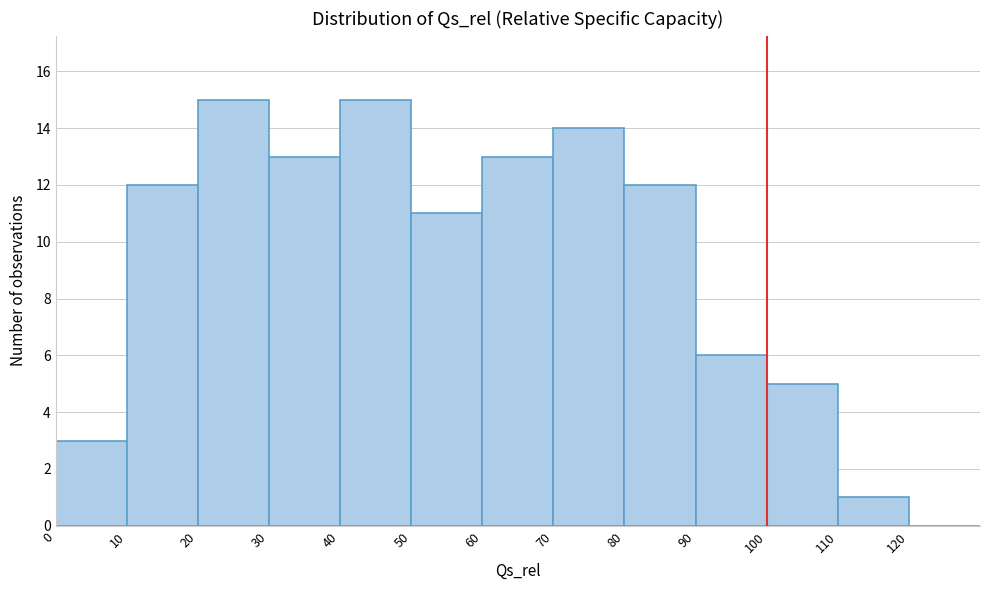

What is the height of the bar covering 80 to 90 on the x-axis? The values are not printed on the chart, so give them approximately, as read against the axis.

12